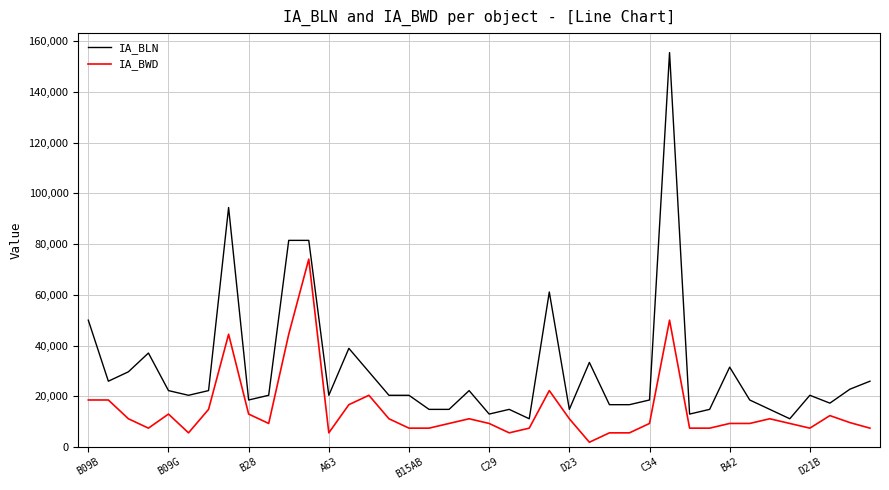

List the series in order of their overall mean, lowest first.

IA_BWD, IA_BLN